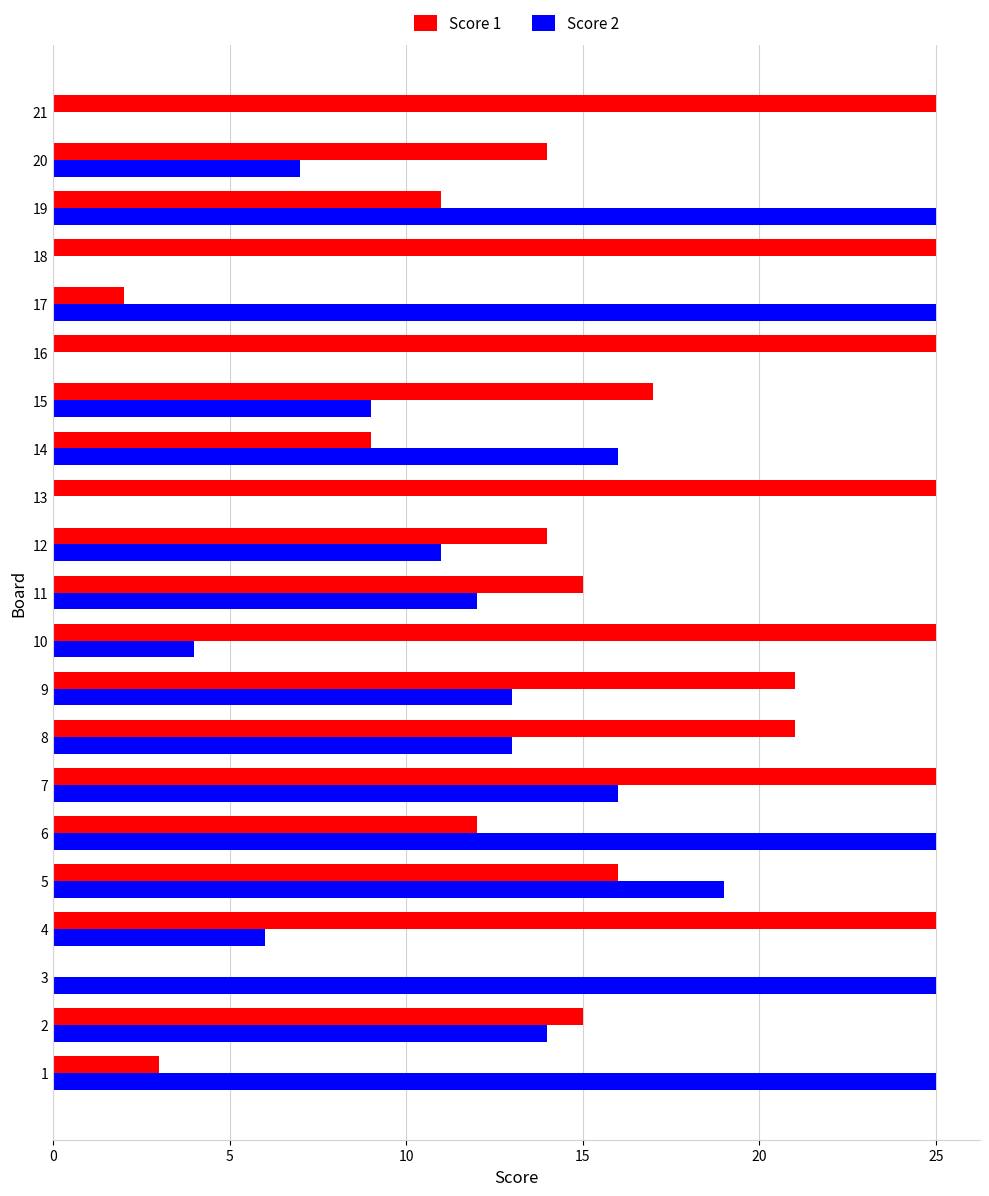

The value of Score 1 at 18 is 25. True or false?

True